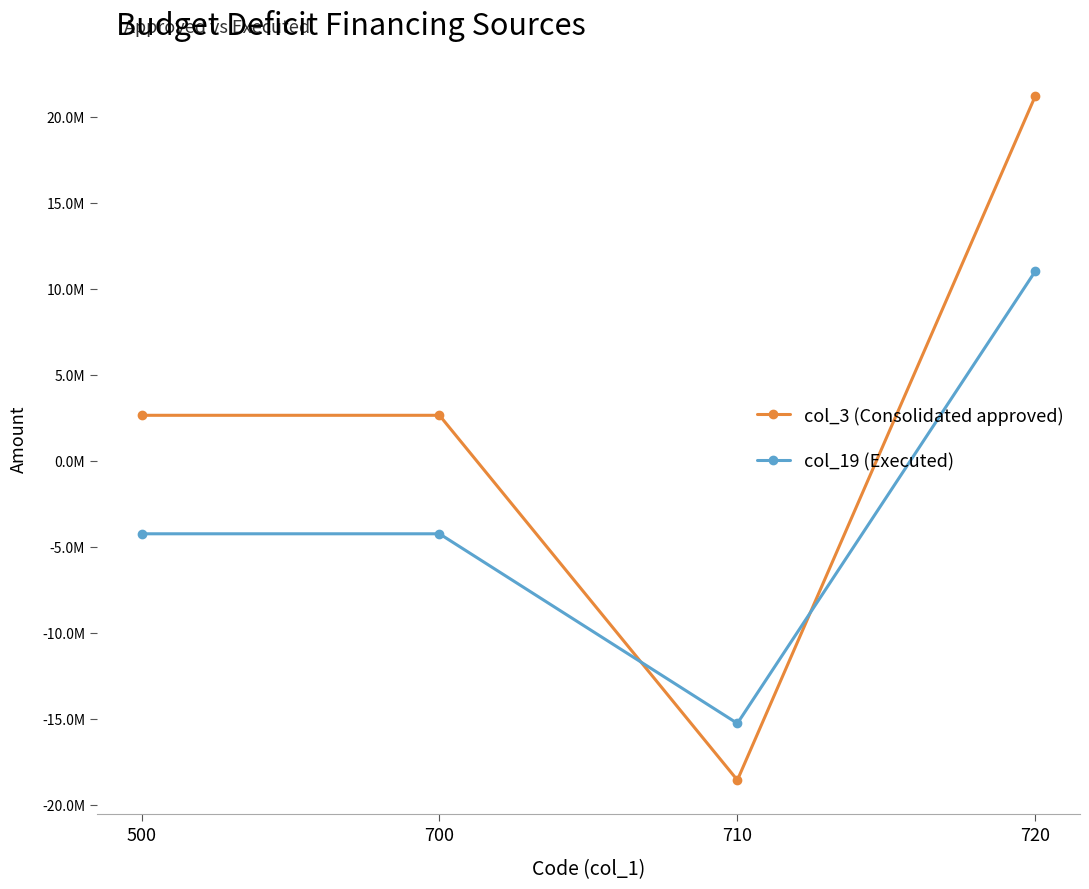

True or false: col_19 (Executed) has more than 2 points higher than both neighbors.

False